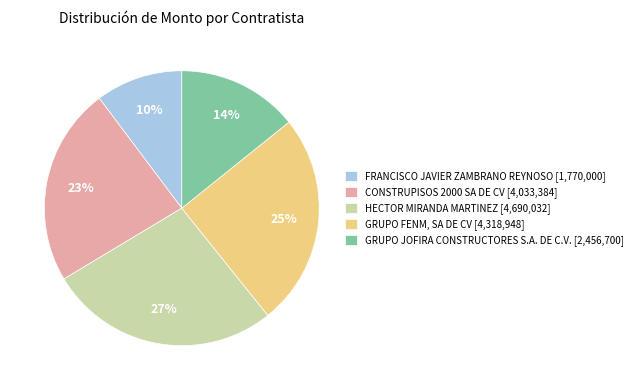

Which has a higher value, FRANCISCO JAVIER ZAMBRANO REYNOSO [1,770,000] or HECTOR MIRANDA MARTINEZ [4,690,032]?

HECTOR MIRANDA MARTINEZ [4,690,032]